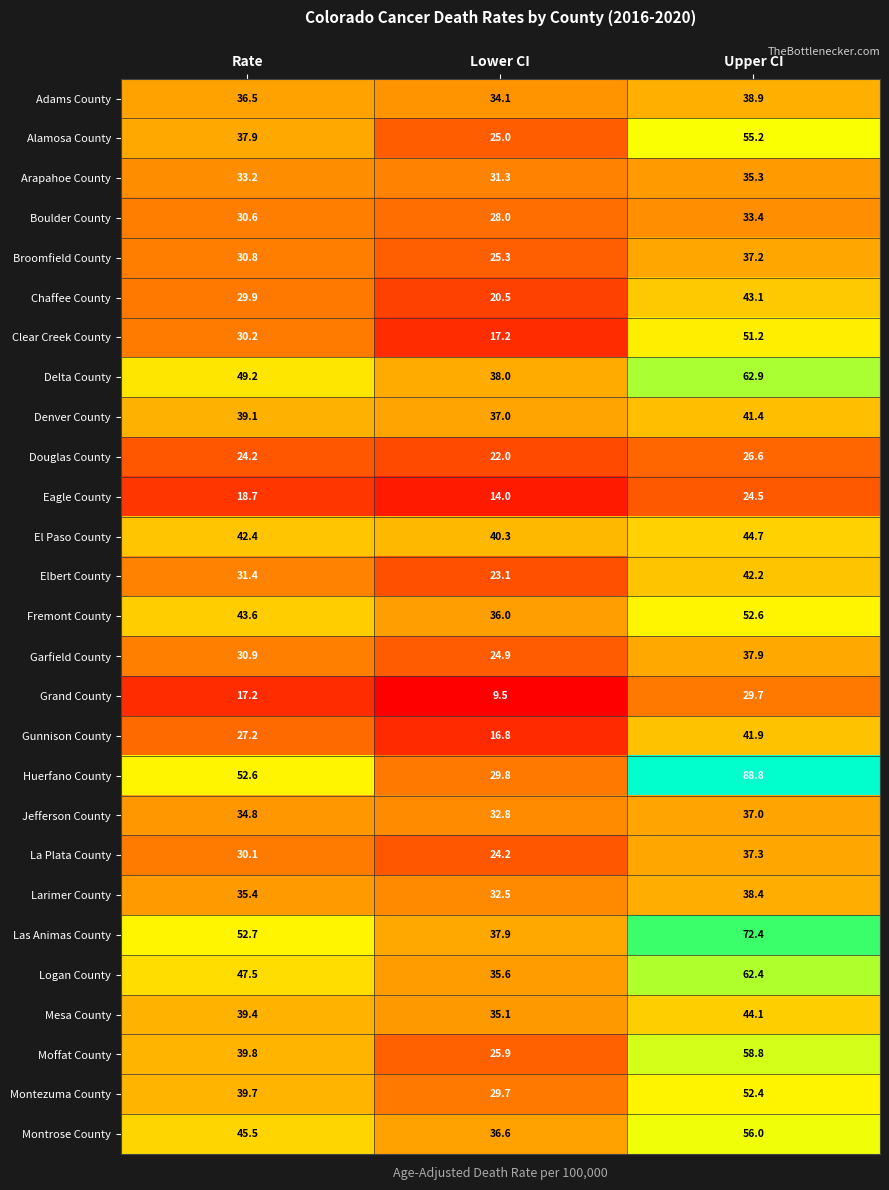

Which series has the largest range (max minus min)?

Huerfano County